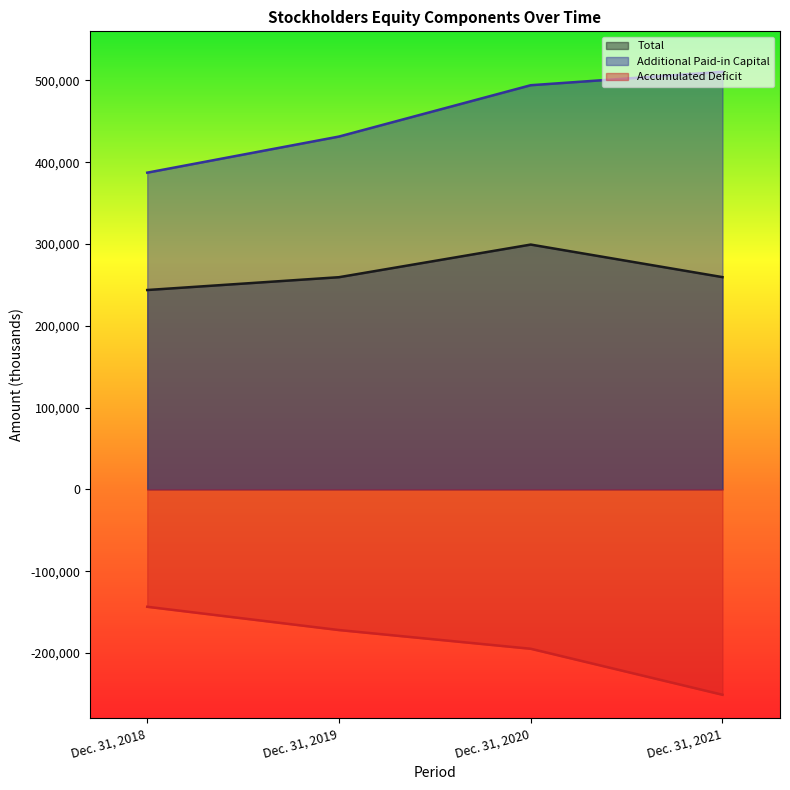

What is the value of the Total point at the 2nd from the left?

259424